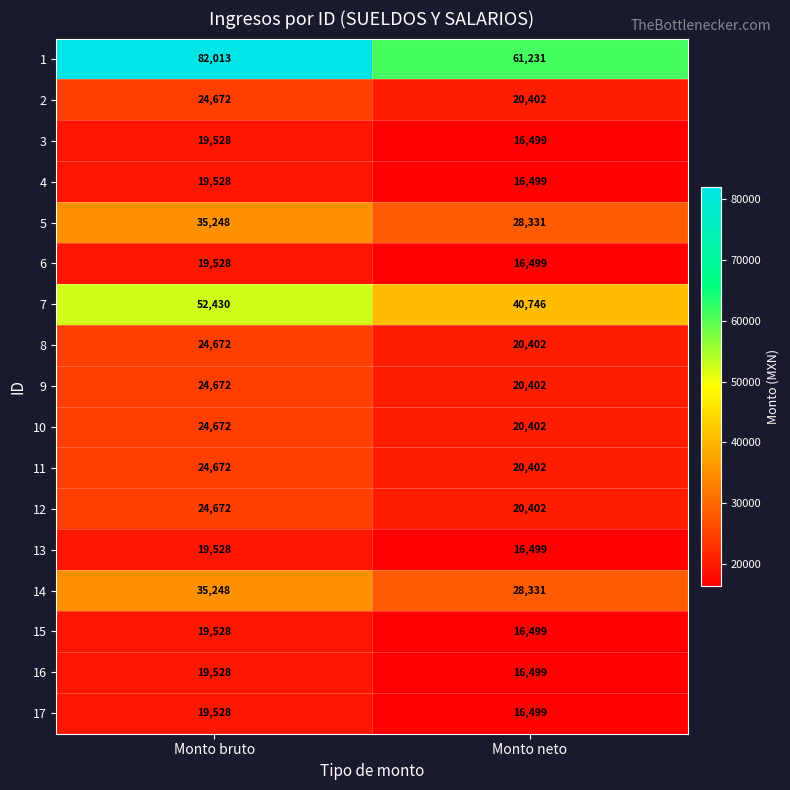

The value of 1 at Monto bruto is 82013. True or false?

True